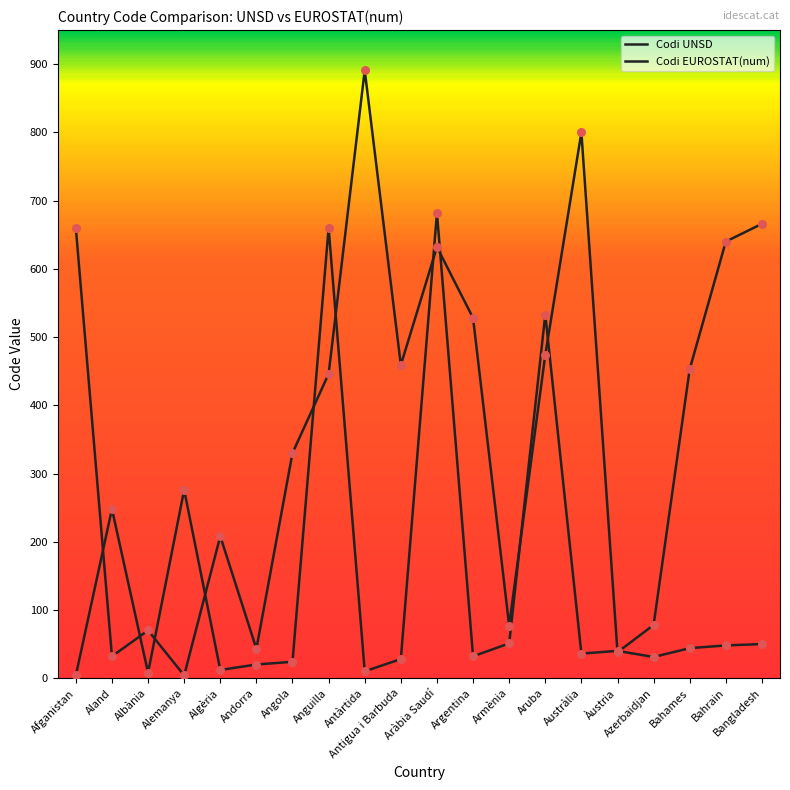

At which category is the sum across all series the highest?

Aràbia Saudí